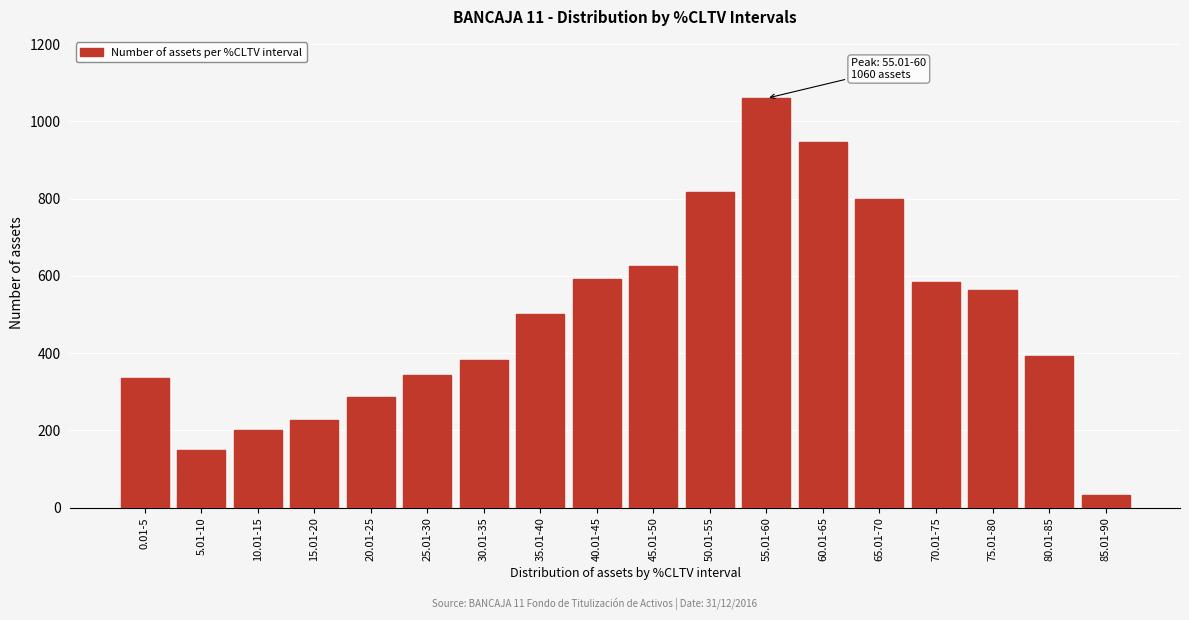

Reading left to right, transcribe all the data shown in this chart.

337	149	201	226	287	344	382	502	593	626	818	1060	946	800	584	564	394	32